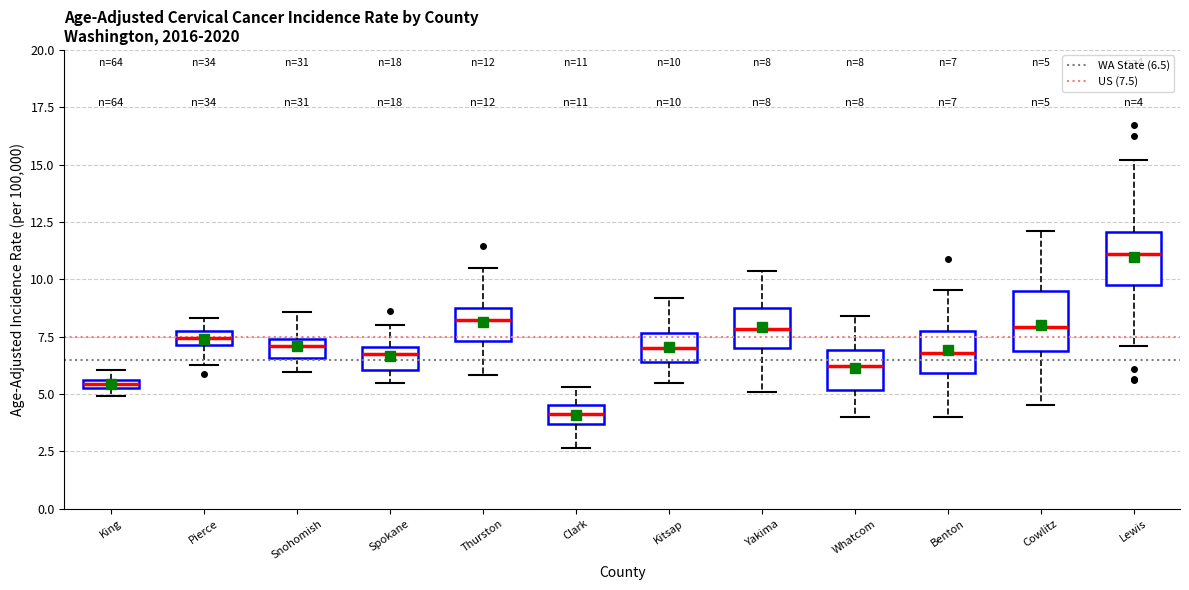

Which box has the highest median line?

Lewis